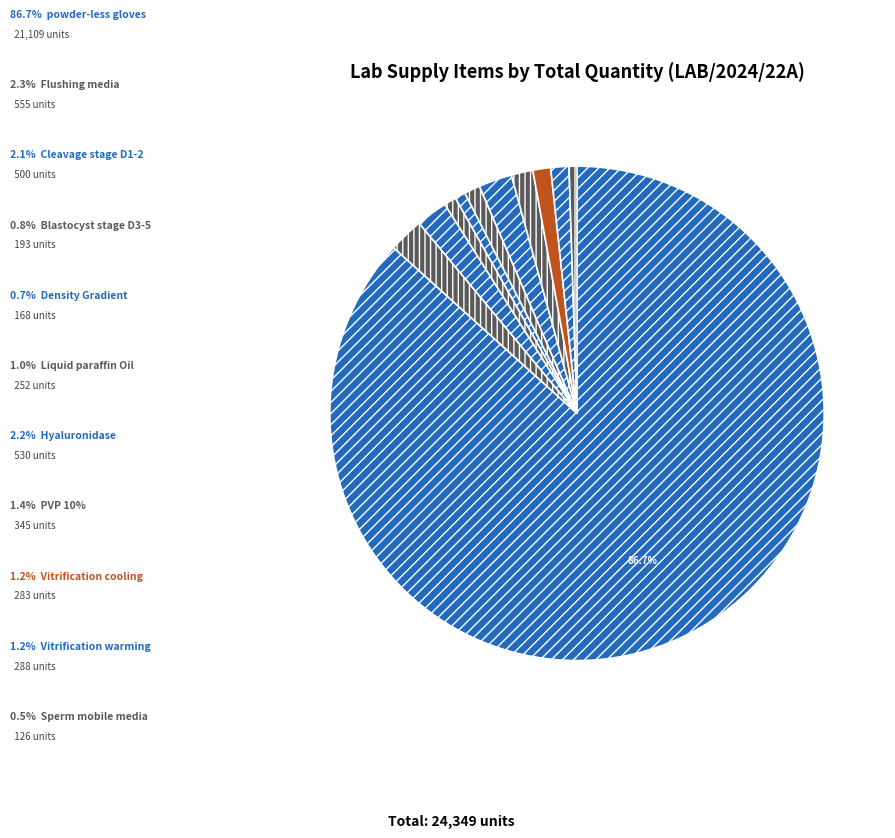

Count the number of slices in the pie.

11